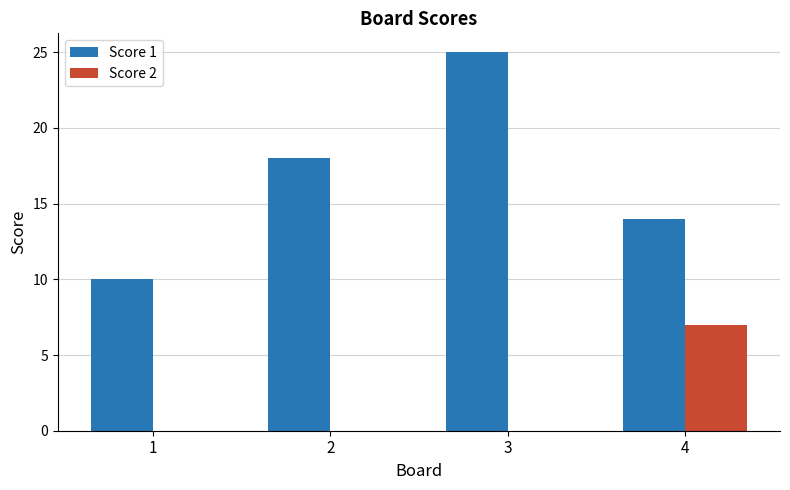

Is it true that Score 2 equals 0 at 1?

True